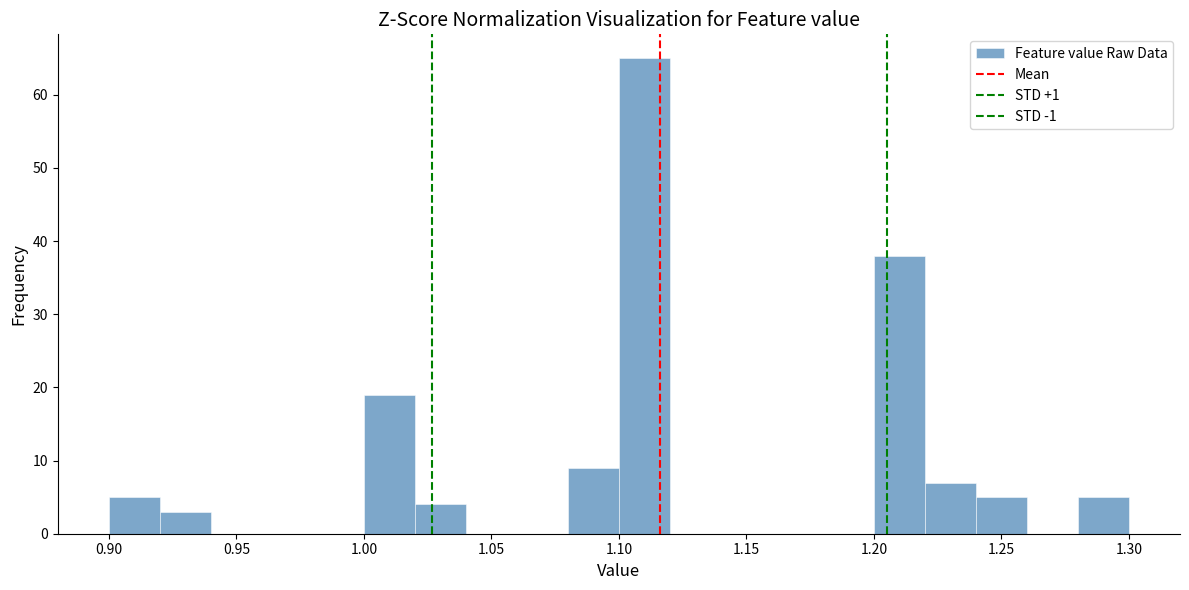

What is the height of the bar covering 1.28 to 1.30 on the x-axis? The values are not printed on the chart, so give them approximately, as read against the axis.

5